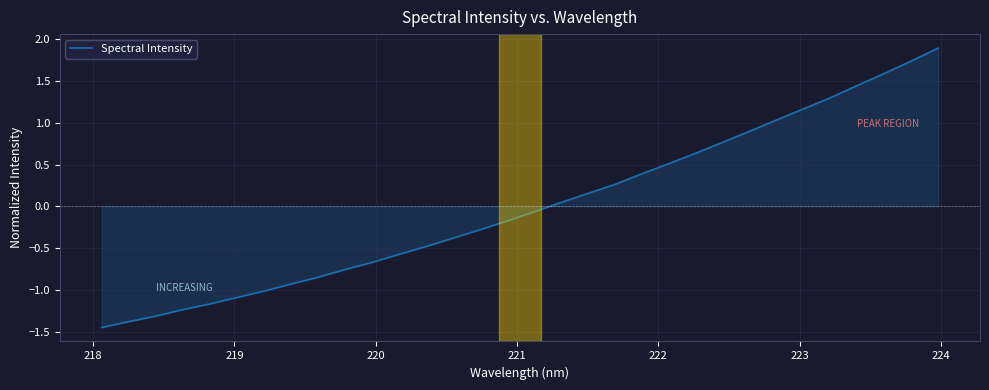

What is the maximum value shown in the chart?

1.9